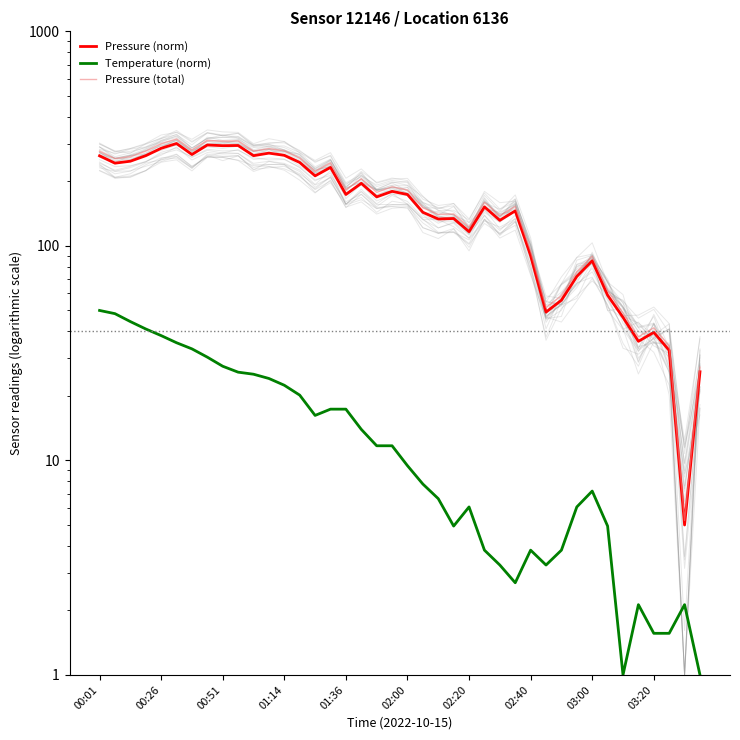

What is the sum of all Temperature (norm) values?

637.0